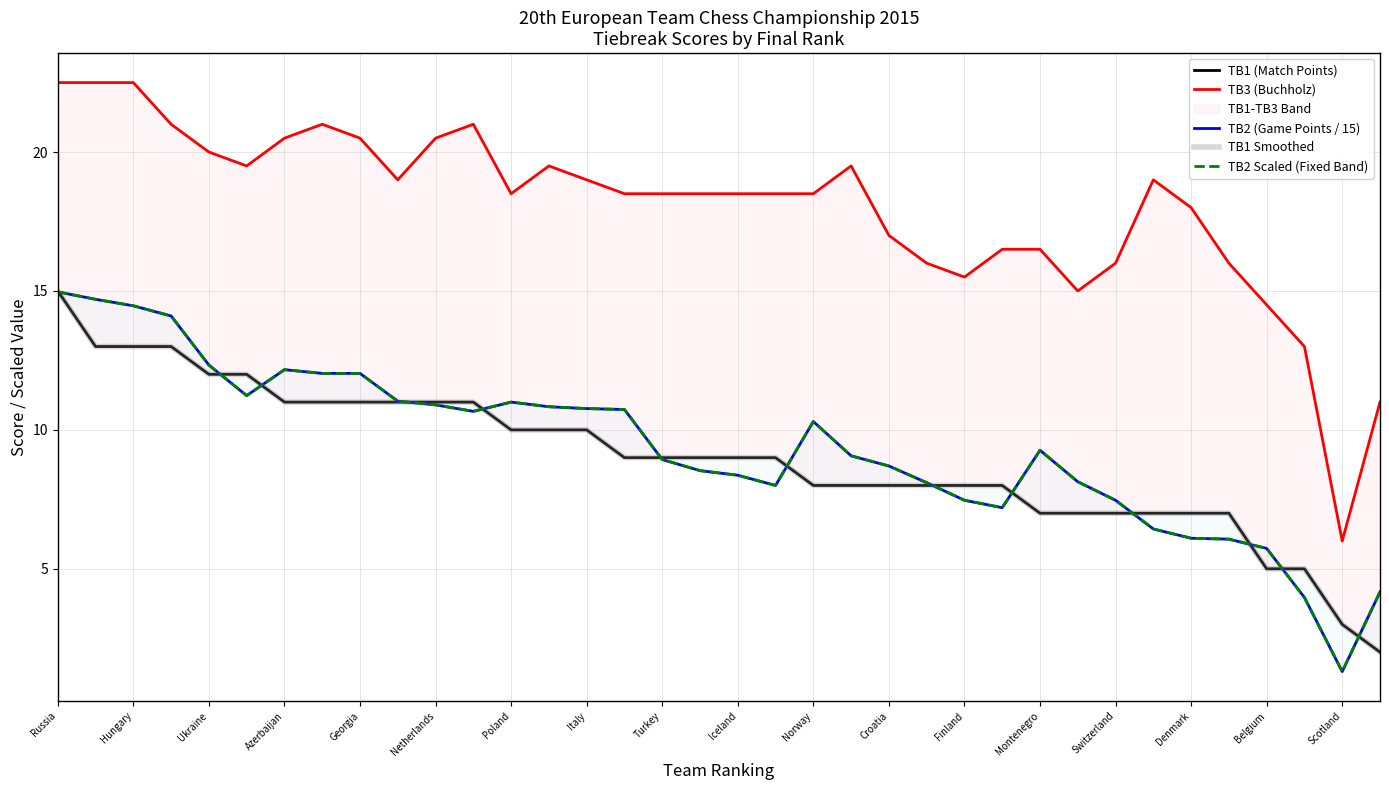

What is the lowest value of the TB2 (Game Points / 15) series?

1.3